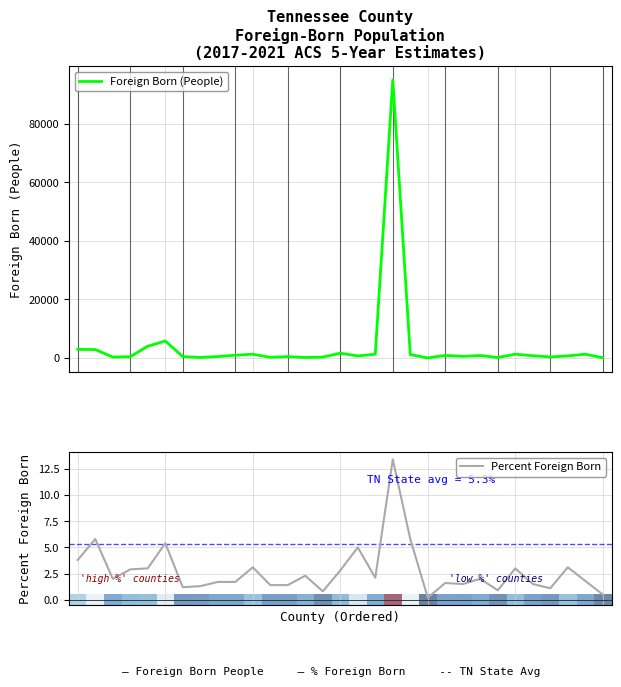

At which label does Percent Foreign Born reach its minimum?

20